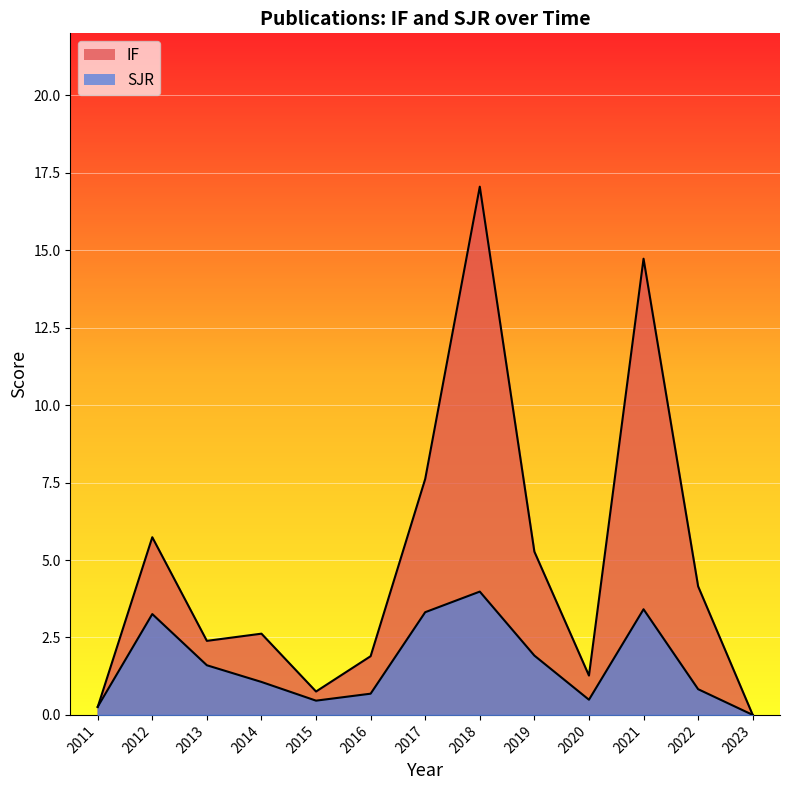

List the series in order of their overall mean, highest first.

IF, SJR